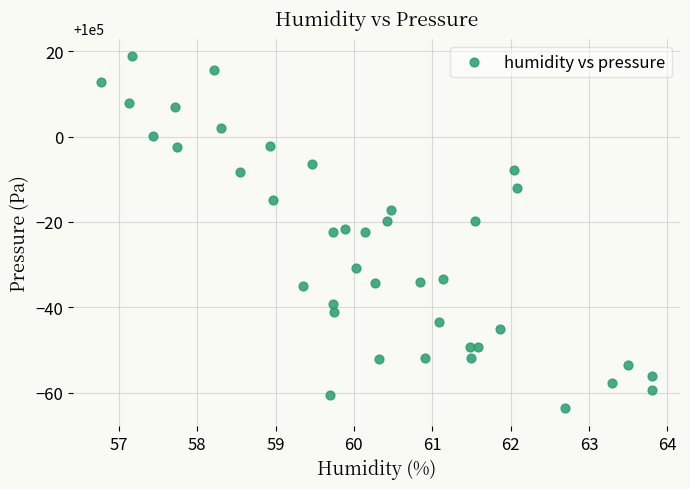

What is the range of Y values (max minus min)?

82.6